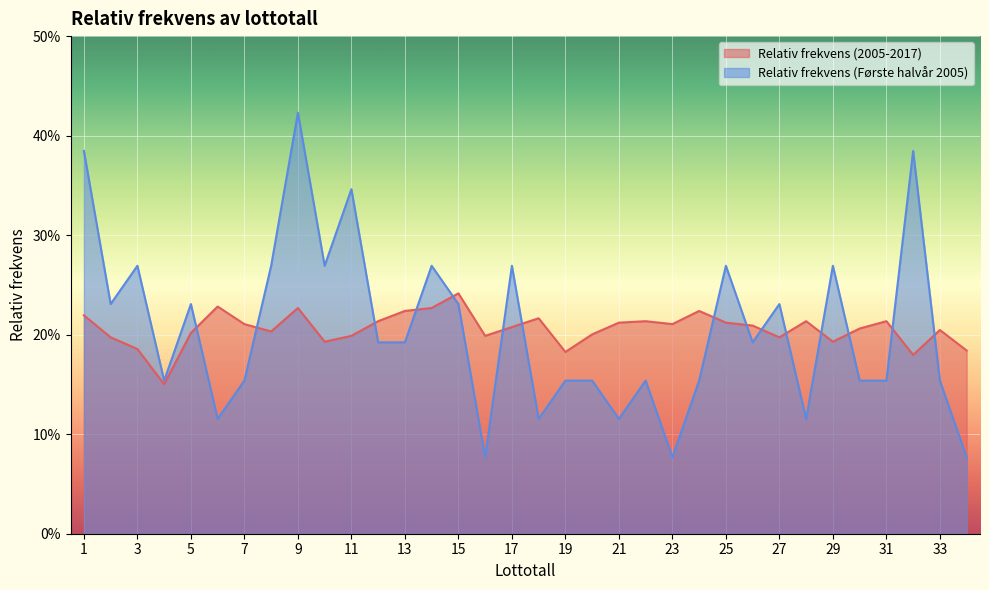

Reading right to left, what are all the values shown in this chart?

Relativ frekvens (2005-2017): 34=0.2	33=0.2	32=0.2	31=0.2	30=0.2	29=0.2	28=0.2	27=0.2	26=0.2	25=0.2	24=0.2	23=0.2	22=0.2	21=0.2	20=0.2	19=0.2	18=0.2	17=0.2	16=0.2	15=0.2	14=0.2	13=0.2	12=0.2	11=0.2	10=0.2	9=0.2	8=0.2	7=0.2	6=0.2	5=0.2	4=0.2	3=0.2	2=0.2	1=0.2
Relativ frekvens (Første halvår 2005): 34=0.1	33=0.2	32=0.4	31=0.2	30=0.2	29=0.3	28=0.1	27=0.2	26=0.2	25=0.3	24=0.2	23=0.1	22=0.2	21=0.1	20=0.2	19=0.2	18=0.1	17=0.3	16=0.1	15=0.2	14=0.3	13=0.2	12=0.2	11=0.3	10=0.3	9=0.4	8=0.3	7=0.2	6=0.1	5=0.2	4=0.2	3=0.3	2=0.2	1=0.4